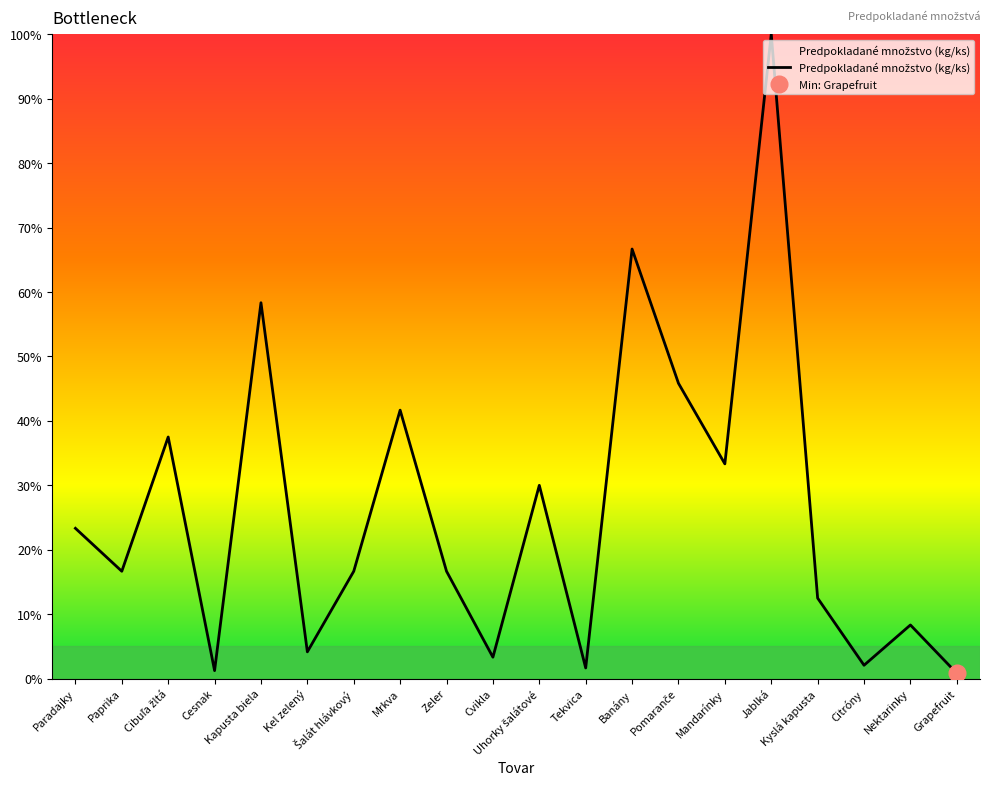

What value does the data have at Citróny?

2.1